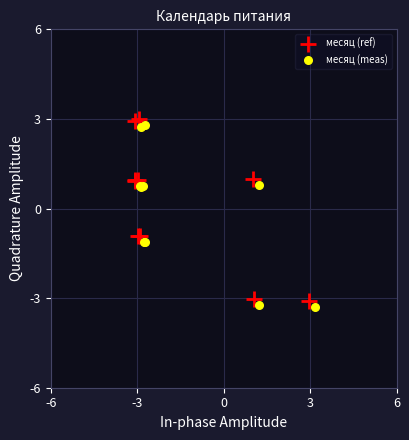

What are all the series names shown in the legend?

месяц (ref), месяц (meas)